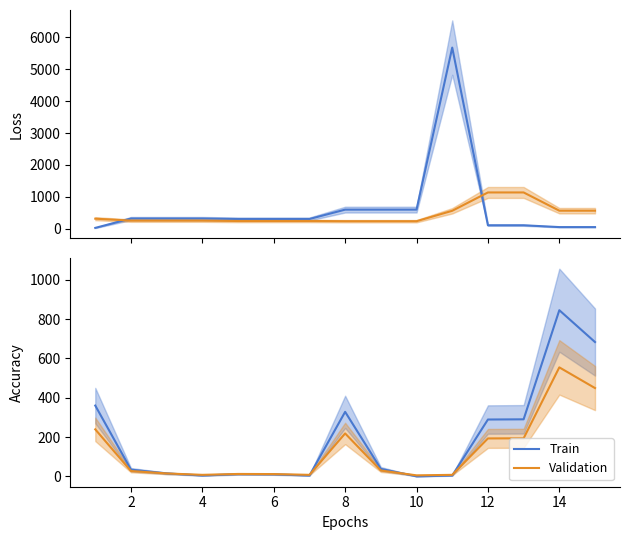

Does the chart display data point markers on the line(s)?

No